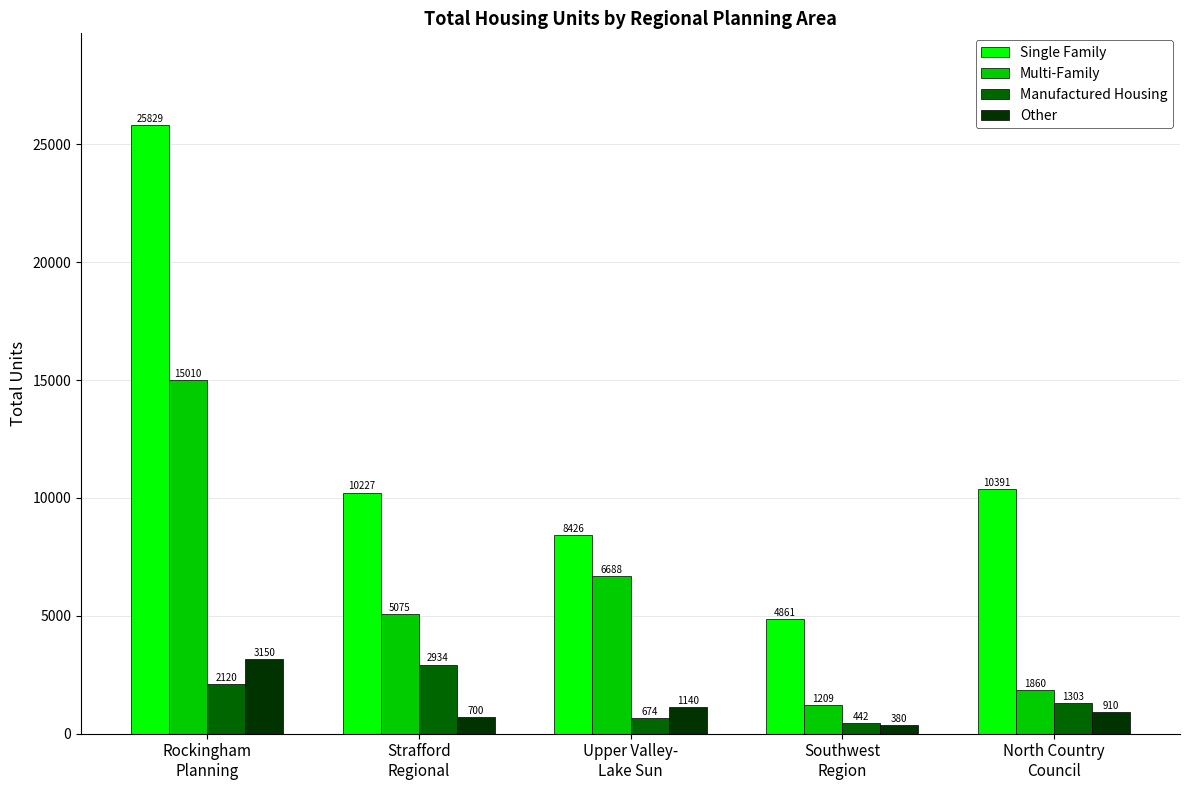

Reading left to right, transcribe all the data shown in this chart.

Single Family: 25829	10227	8426	4861	10391
Multi-Family: 15010	5075	6688	1209	1860
Manufactured Housing: 2120	2934	674	442	1303
Other: 3150	700	1140	380	910